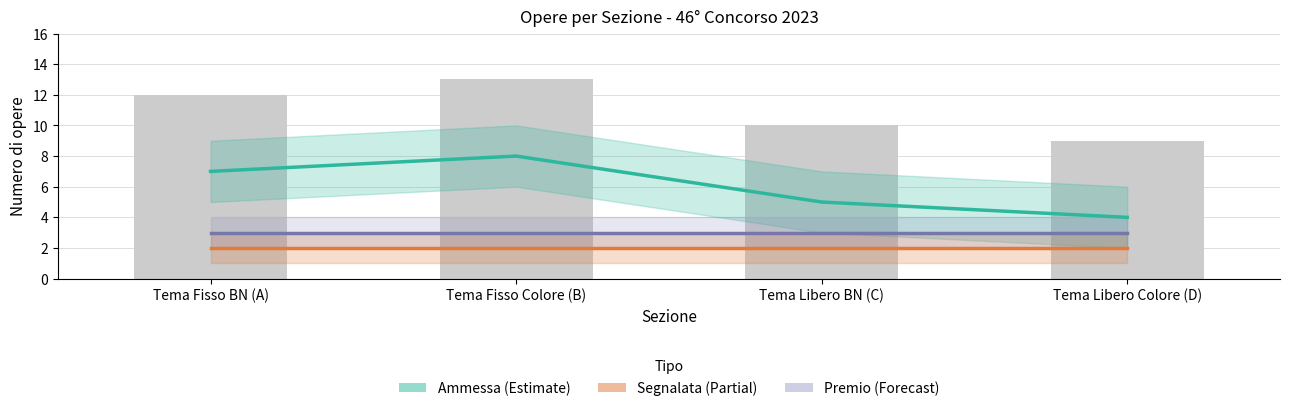

Reading left to right, list all the values displayed in this chart.

ammessa: 7	8	5	4
segnalata: 2	2	2	2
premio: 3	3	3	3